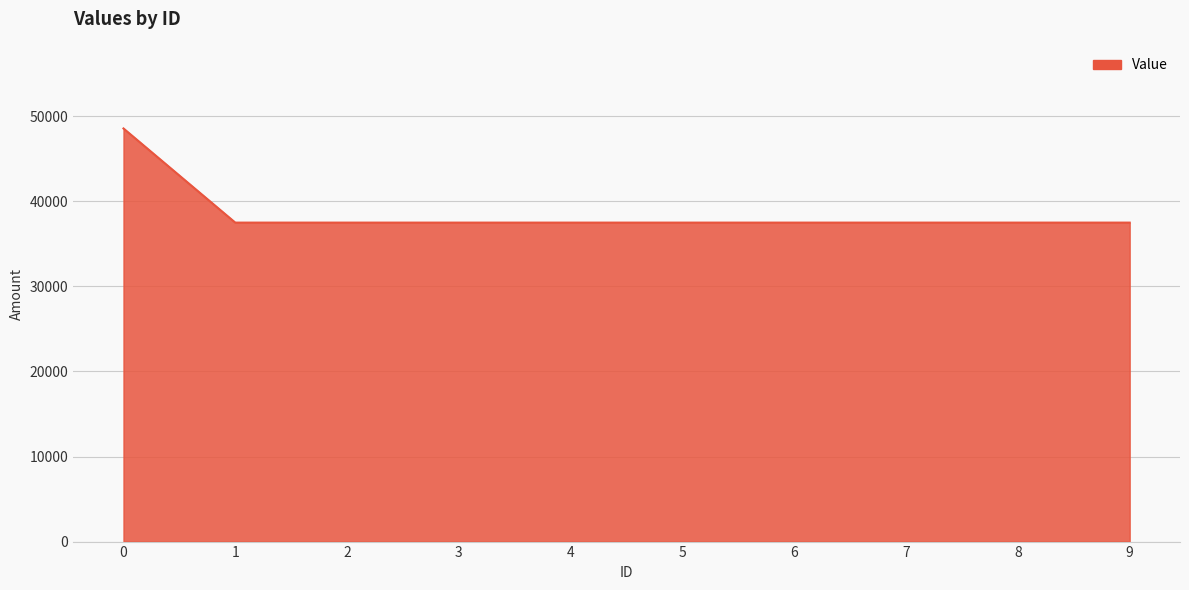

Does the chart have visible grid lines?

Yes